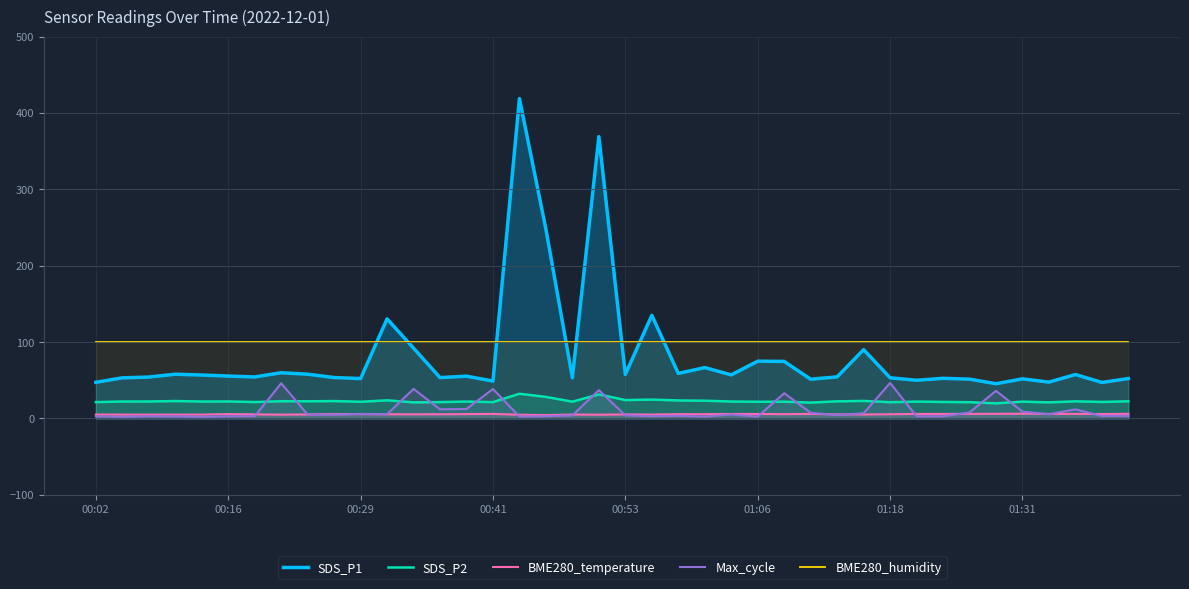

What is the maximum value shown in the chart?

418.8